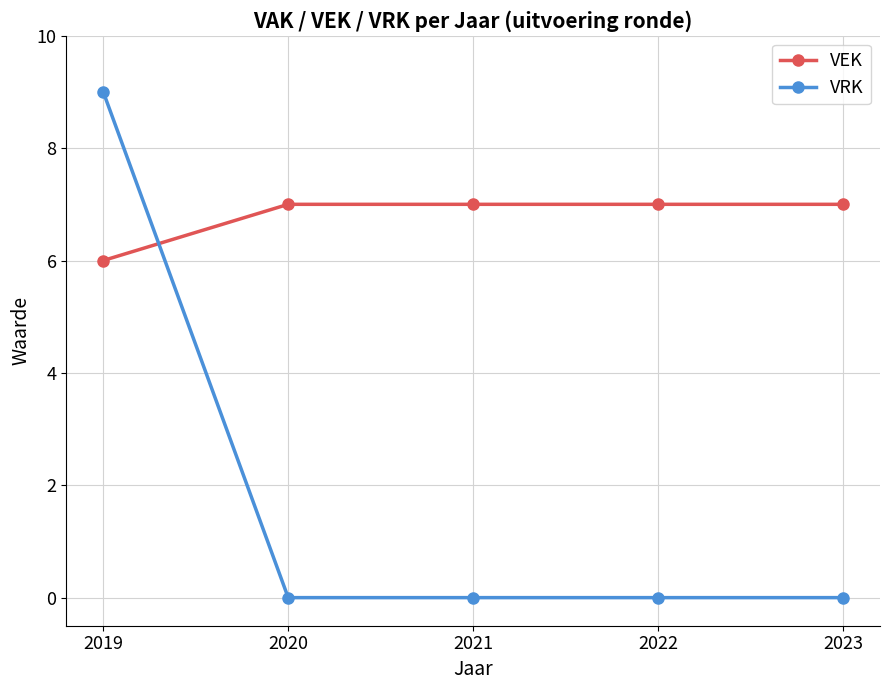

Reading right to left, extract all data points from this chart.

VEK: 2023=7	2022=7	2021=7	2020=7	2019=6
VRK: 2023=0	2022=0	2021=0	2020=0	2019=9